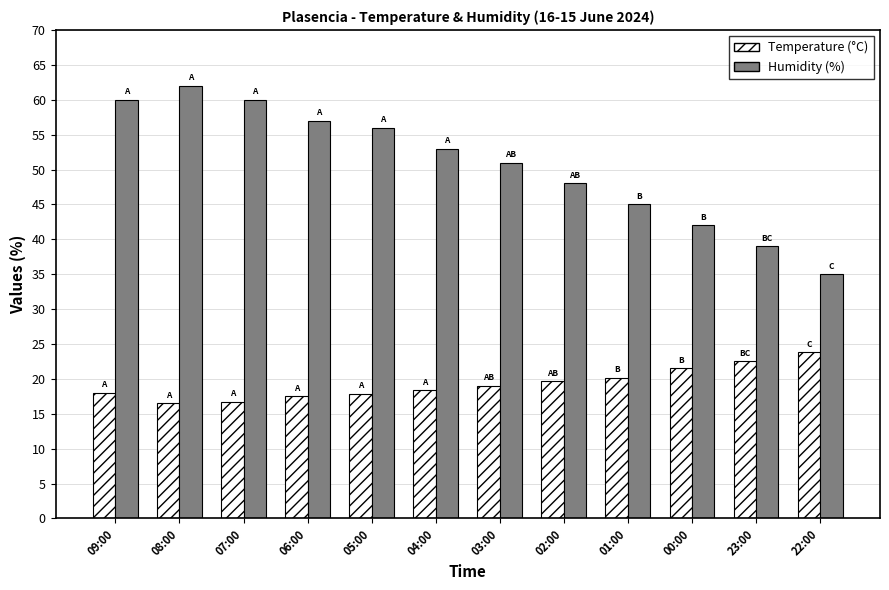

What is the difference between the highest and lowest values at 00:00?

20.5